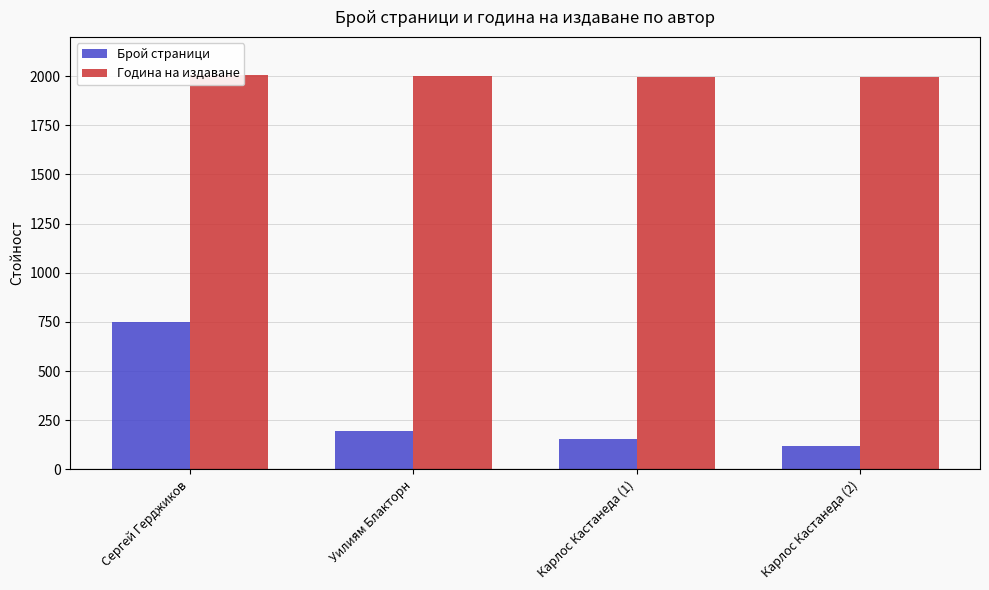

How many data points does each series have?

4